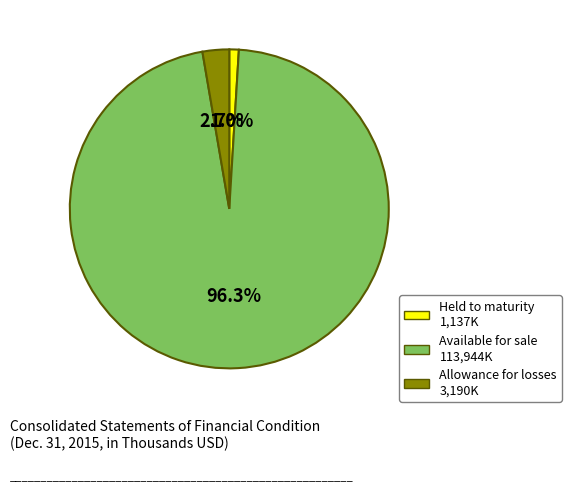

Is there any slice that represents more than half of the pie?

Yes